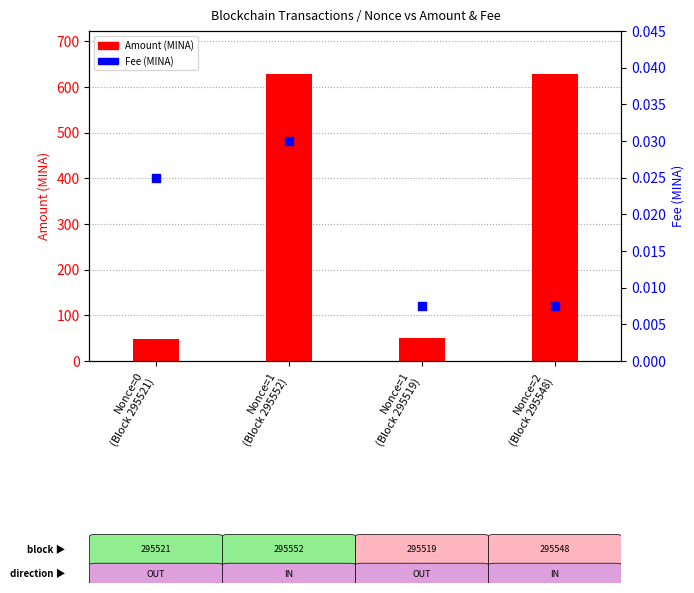

Which series has the largest total across all categories?

Amount